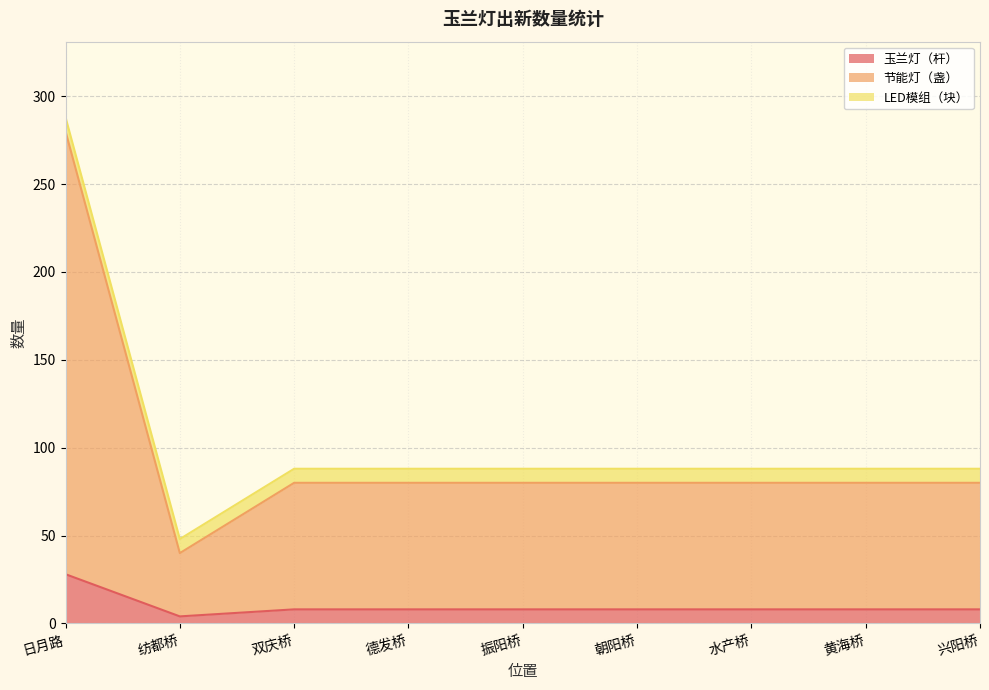

At which category does 玉兰灯（杆） reach its first local valley?

纺都桥